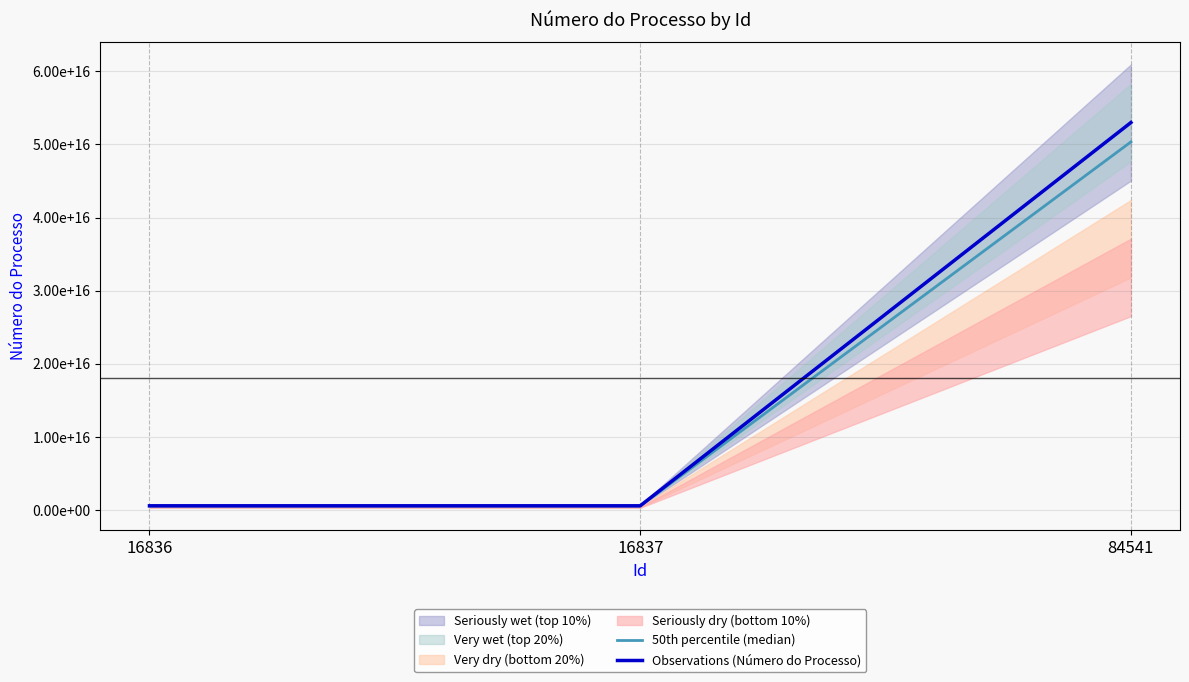

The 50th percentile (median) series shows 514900028396205.8 at 16836. True or false?

True